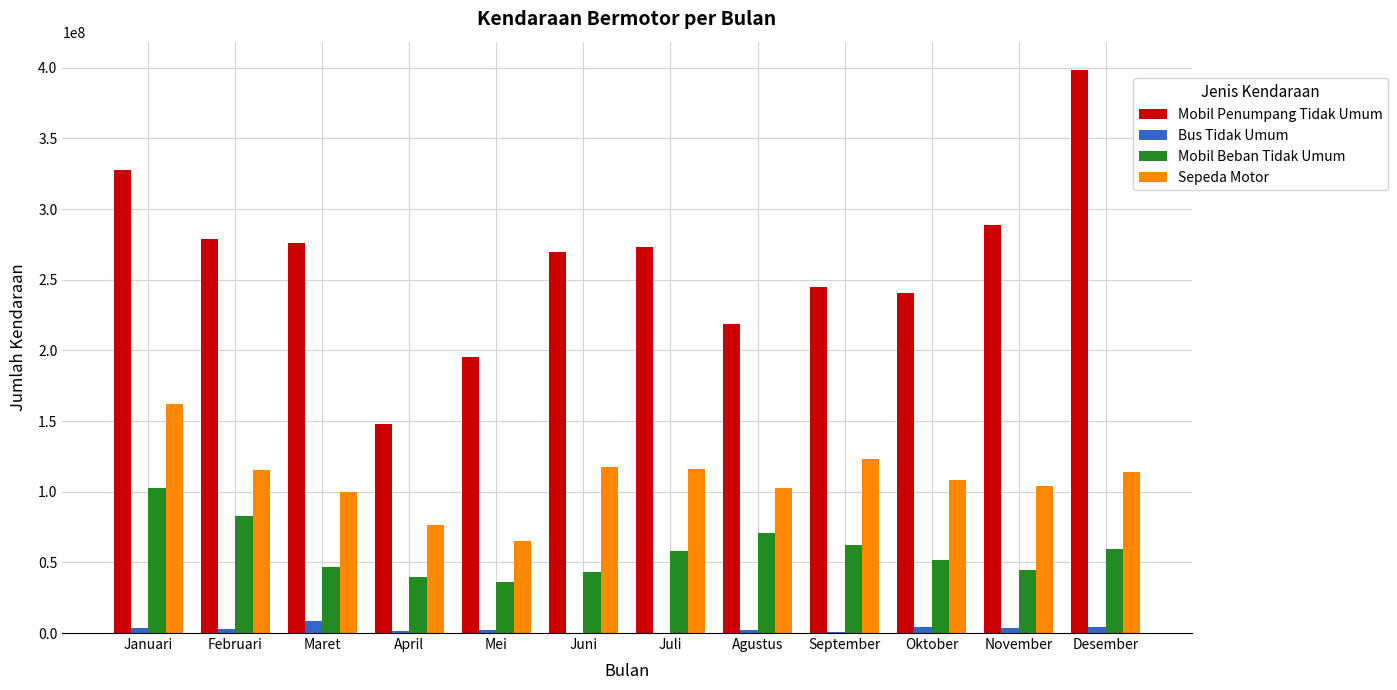

Is the value of Mobil Beban Tidak Umum at Desember greater than the value of Sepeda Motor at Januari?

No